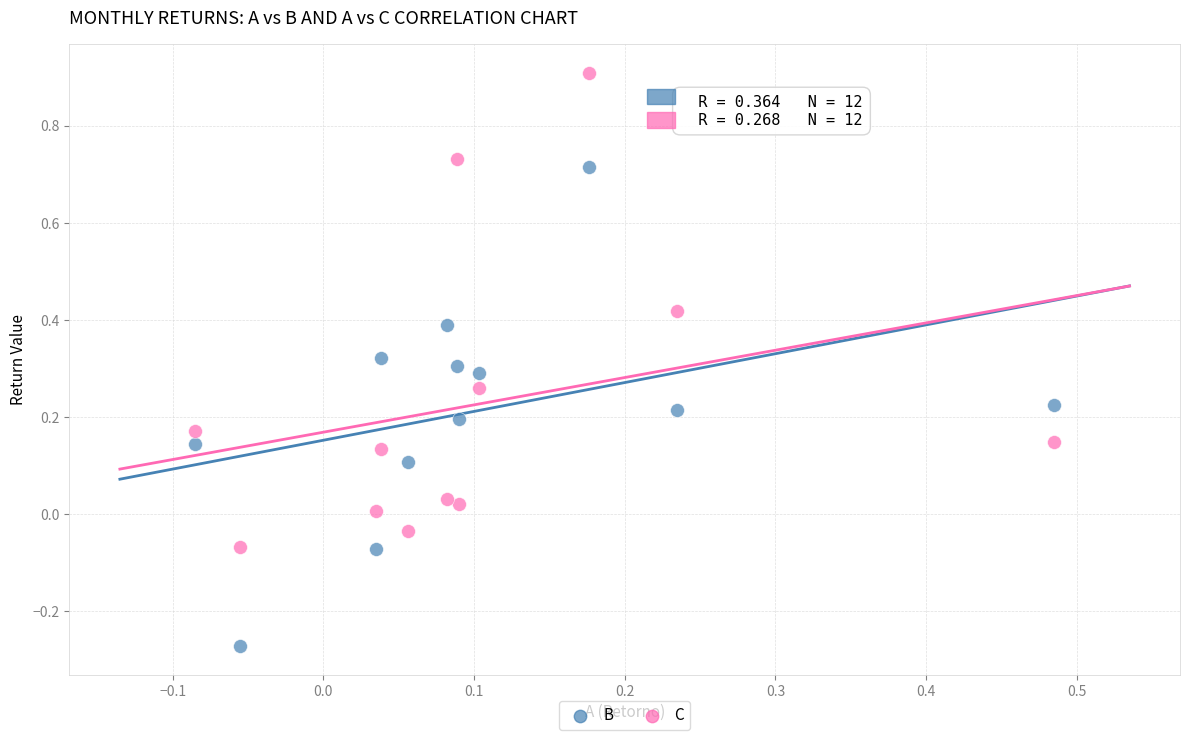

What are all the series names shown in the legend?

B, C